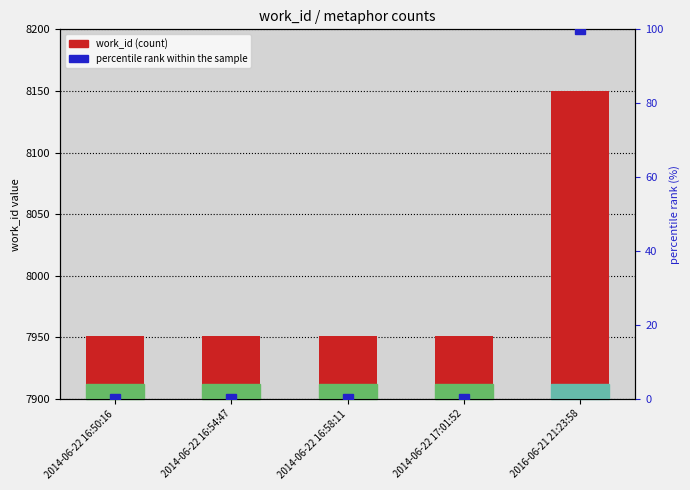

The value of work_id at 2014-06-22 16:58:11 is 3466. True or false?

False